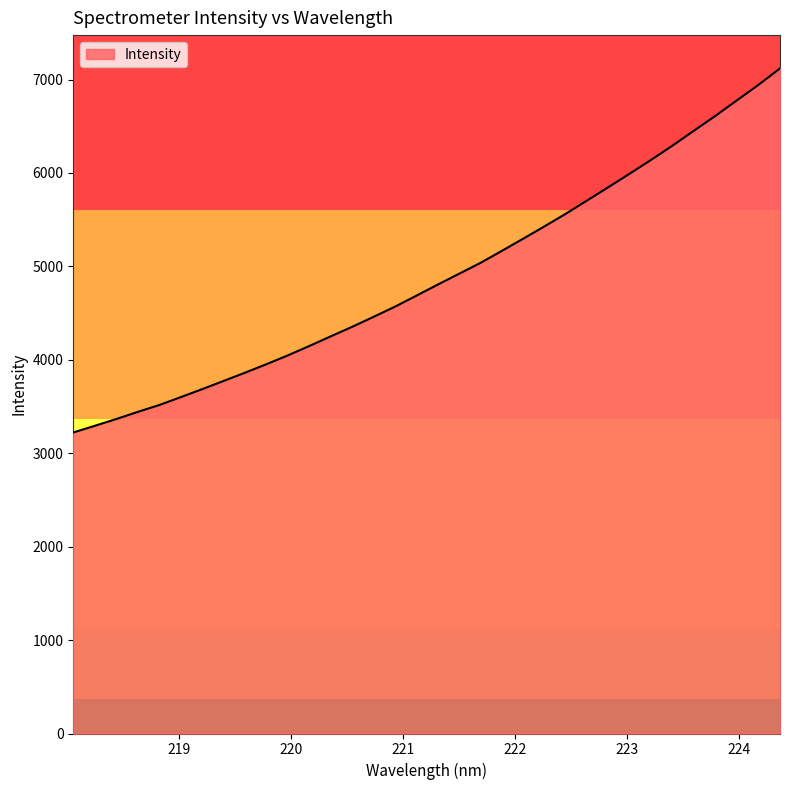

What is the difference between the maximum and minimum values?

3897.5